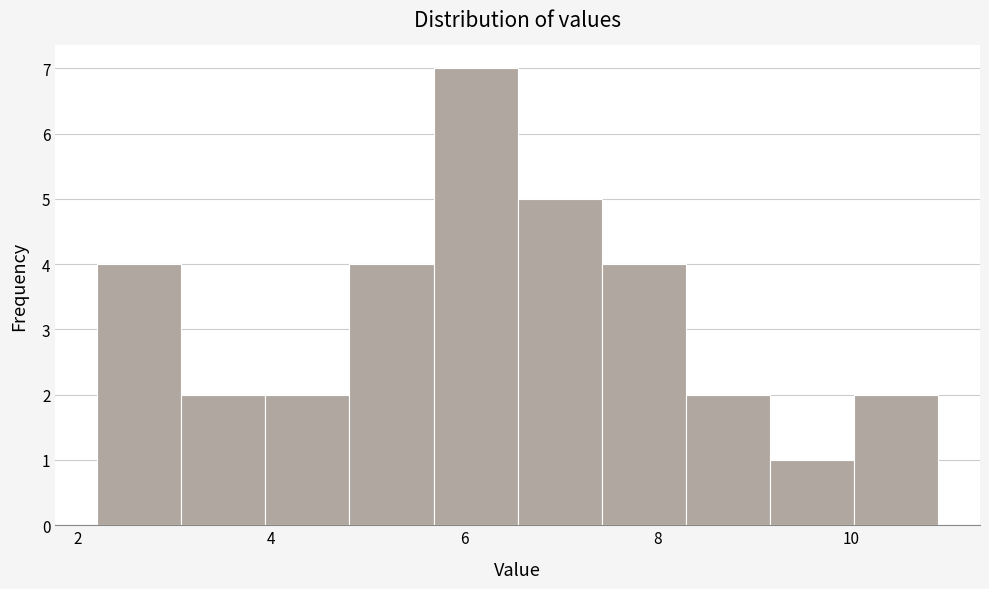

How tall is the bar that spans 9.2 to 10.0 on the x-axis? Neither the bar edges nor the heights are printed on the chart, so give them approximately, as read against the axes.

1